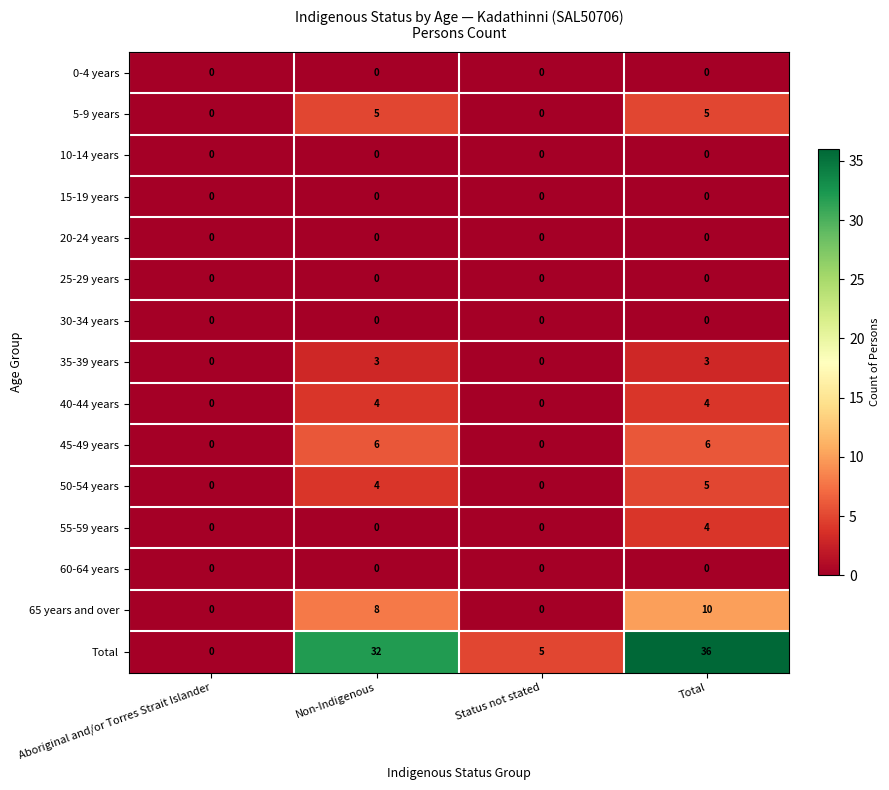

Which series has the largest range (max minus min)?

Total